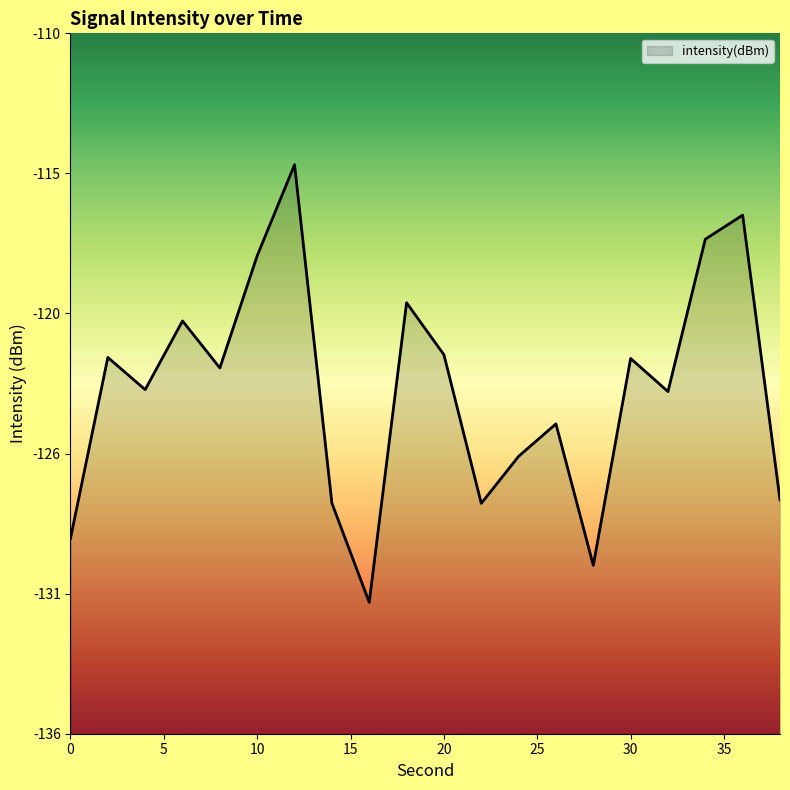

List the labels in order of value, largest first.

12, 36, 34, 10, 18, 6, 20, 2, 30, 8, 4, 32, 26, 24, 38, 14, 22, 0, 28, 16